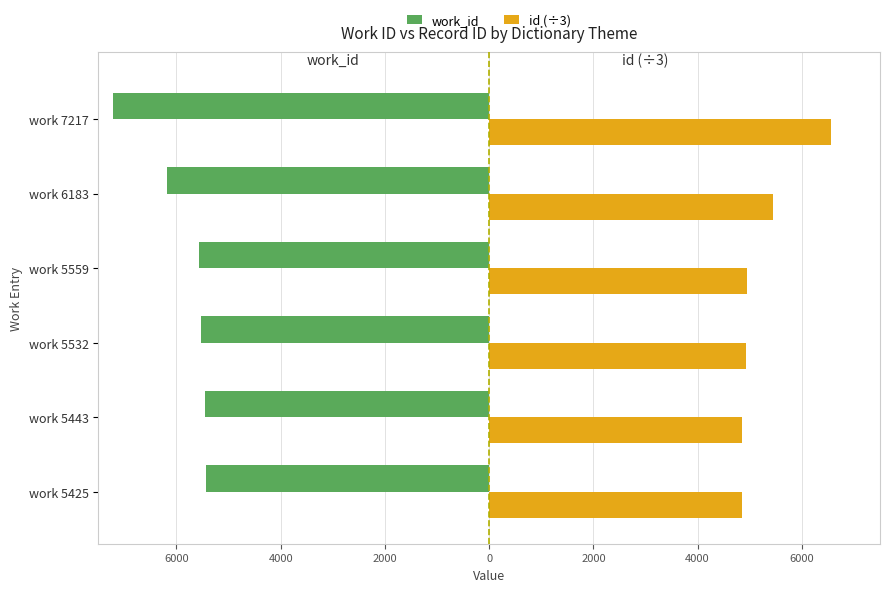

What are all the series names shown in the legend?

work_id, id (÷3)